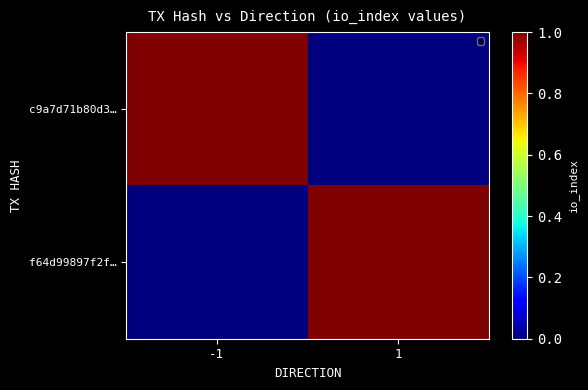

Which has a higher value, -1 or 1?

-1